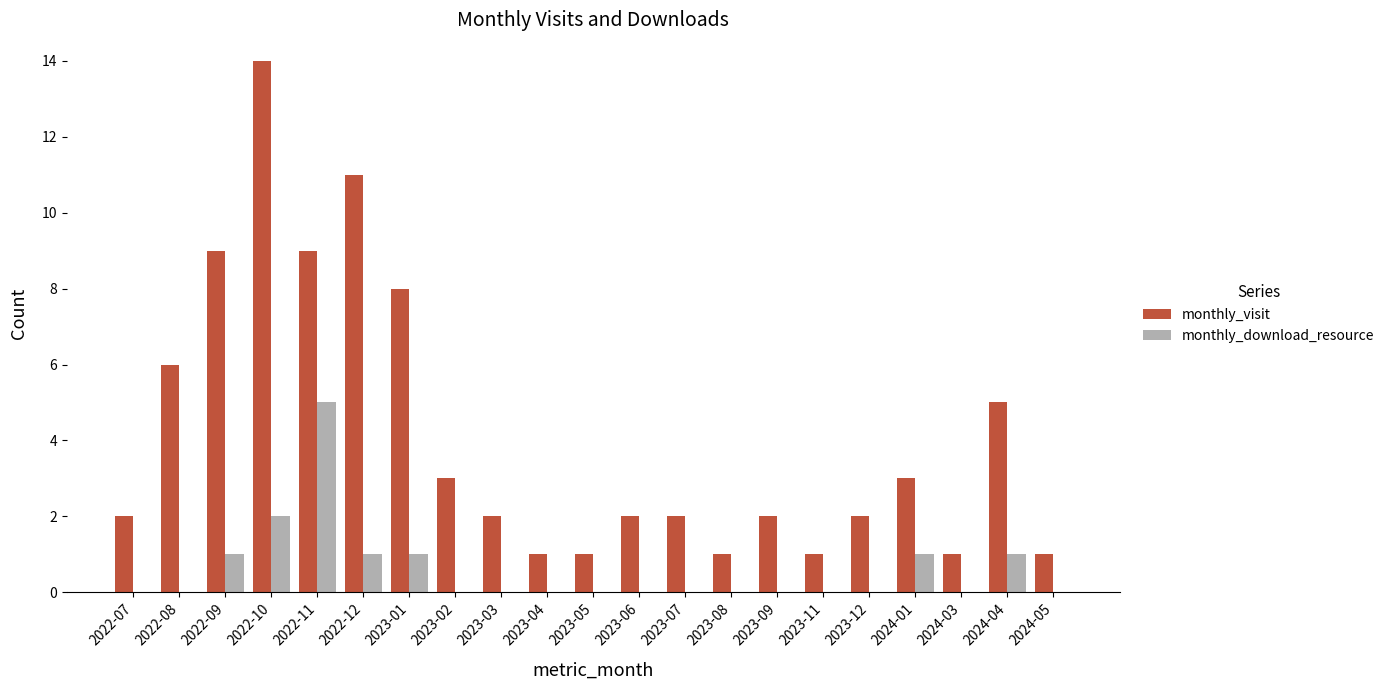

The value of monthly_download_resource at 2023-11 is -3. True or false?

False